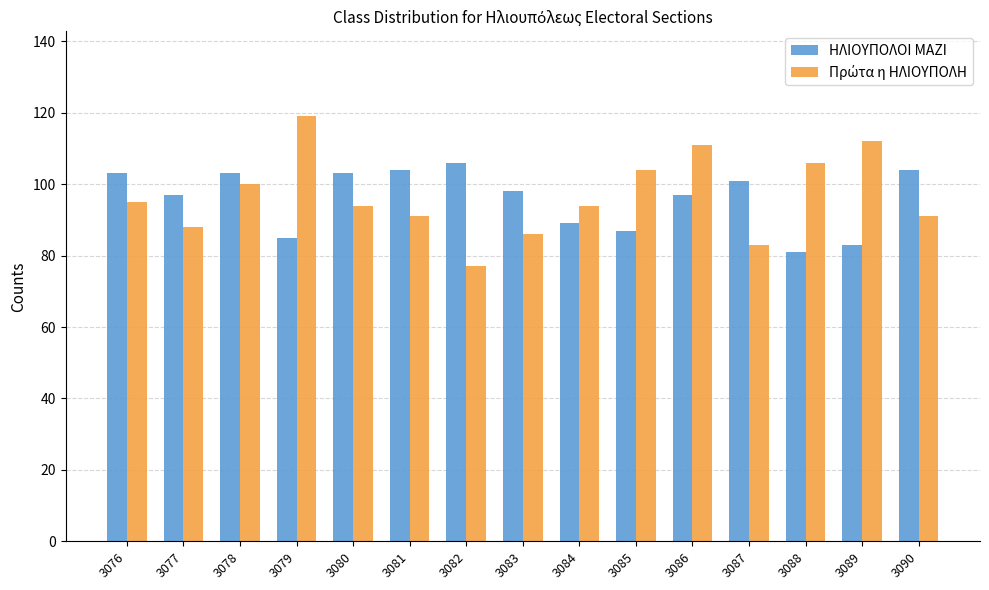

What is the difference between the highest and lowest values at 3088?

25